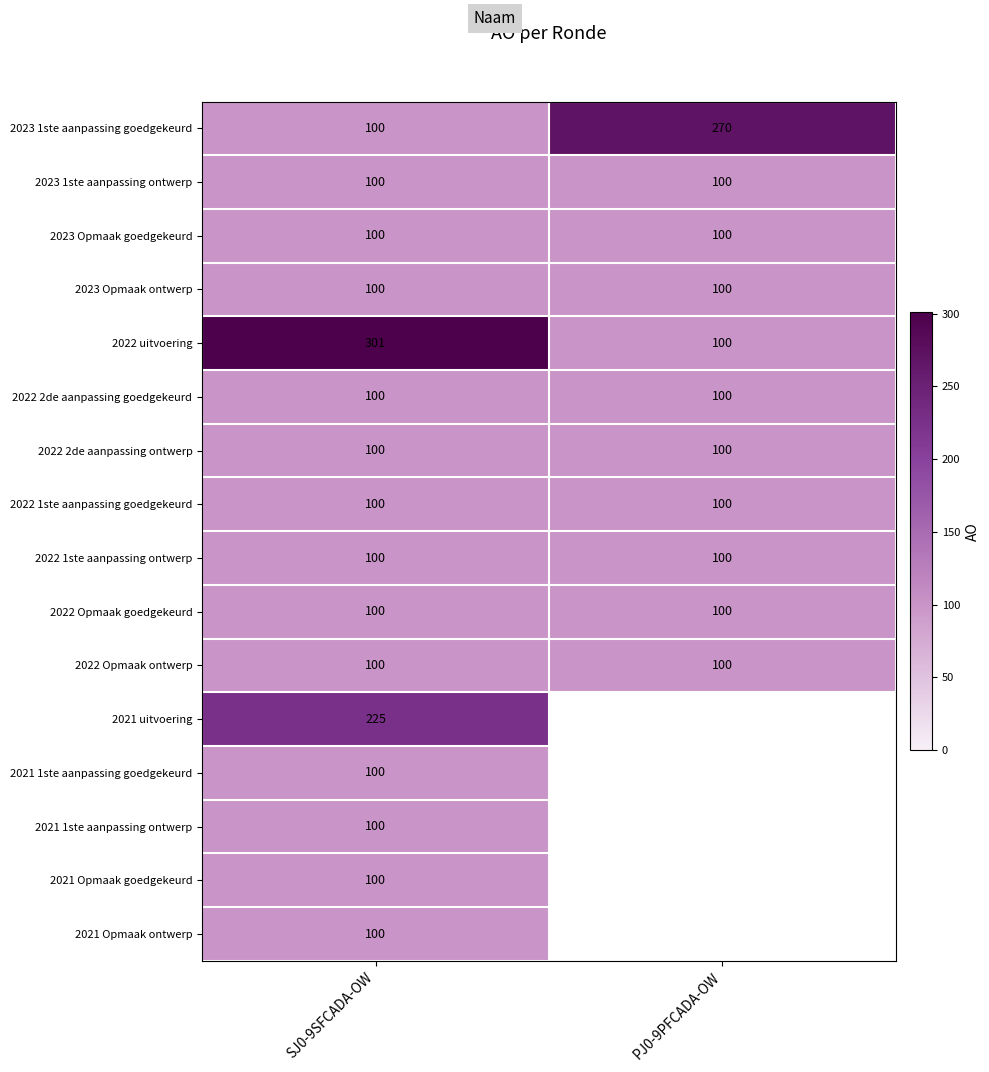

The value of 2022 1ste aanpassing ontwerp at SJ0-9SFCADA-OW is 135. True or false?

False